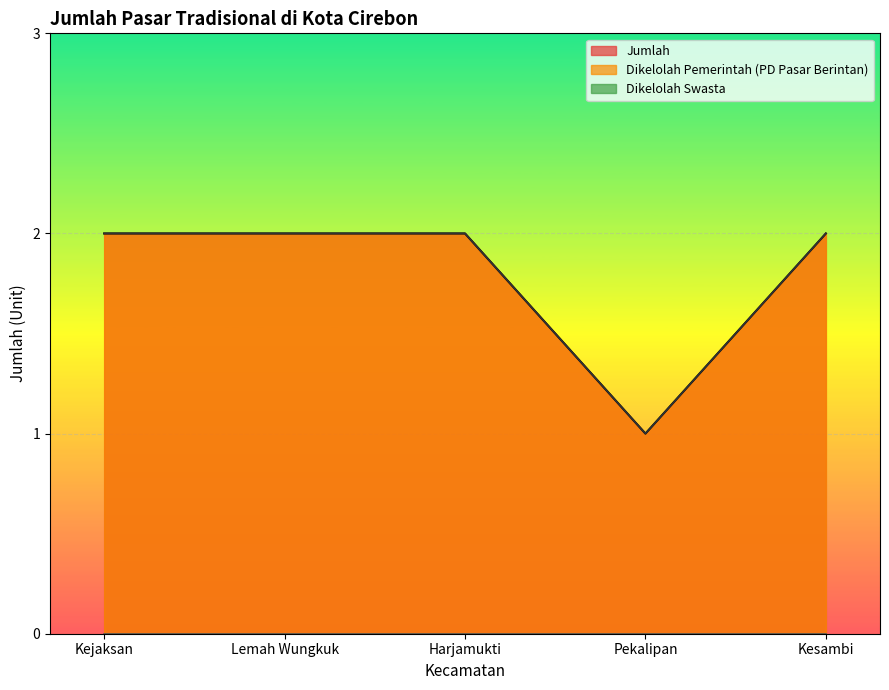

What is the label of the 5th point from the right?

Kejaksan